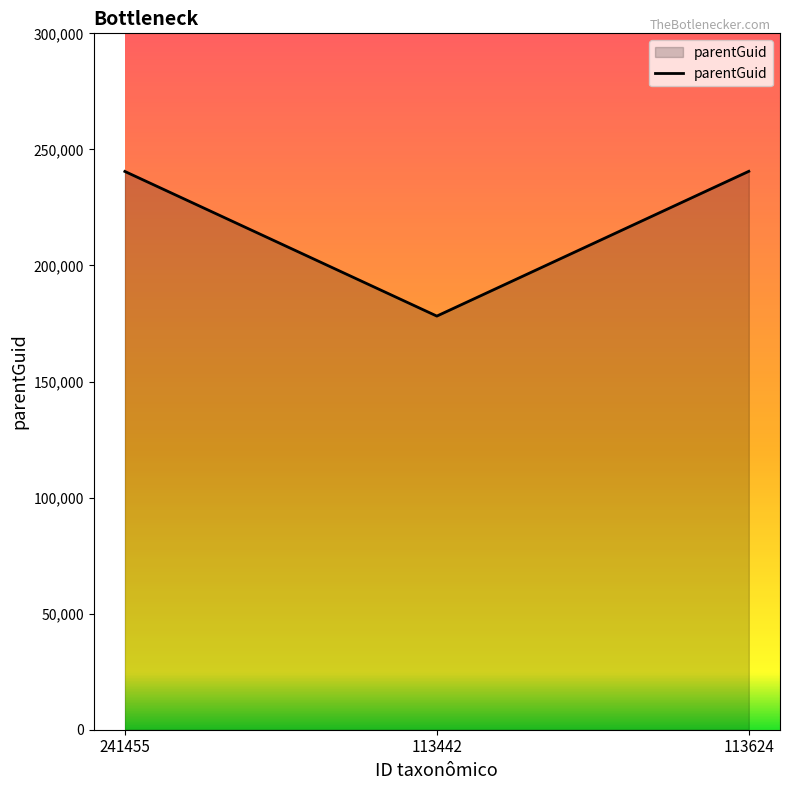

The chart shows a value of 306280 at 113442. True or false?

False